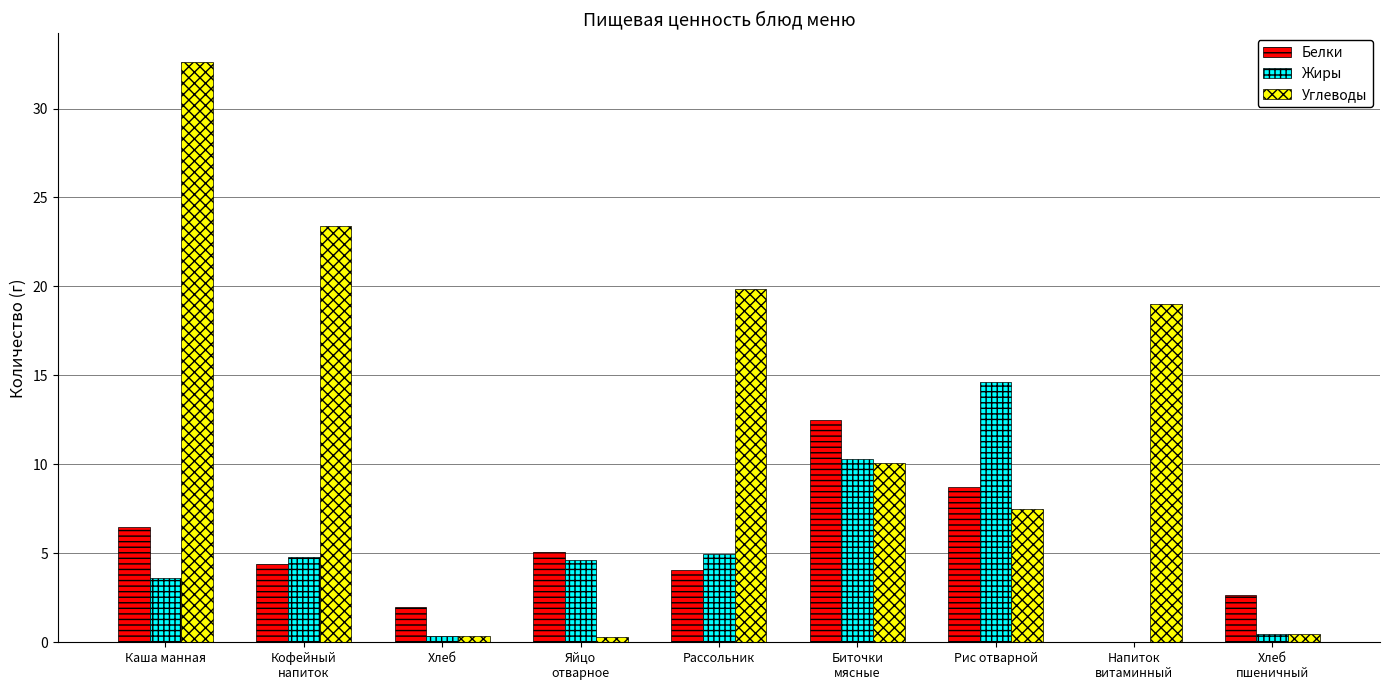

Where does the Жиры series first go above 4?

Кофейный
напиток